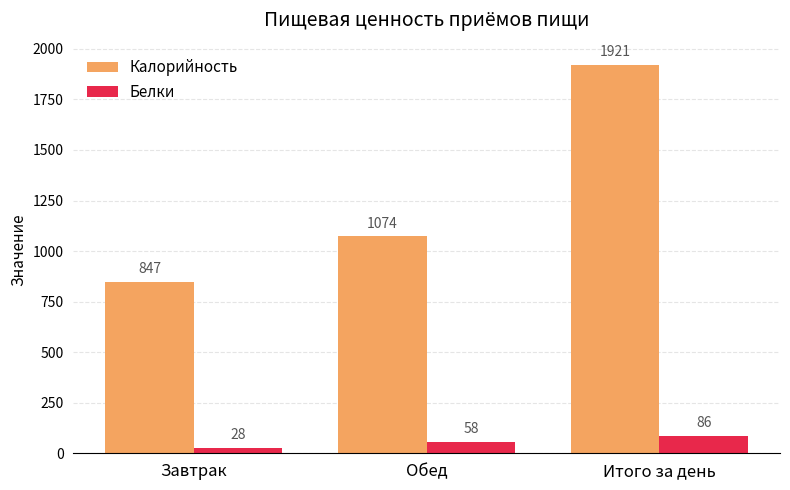

How many data points does each series have?

3